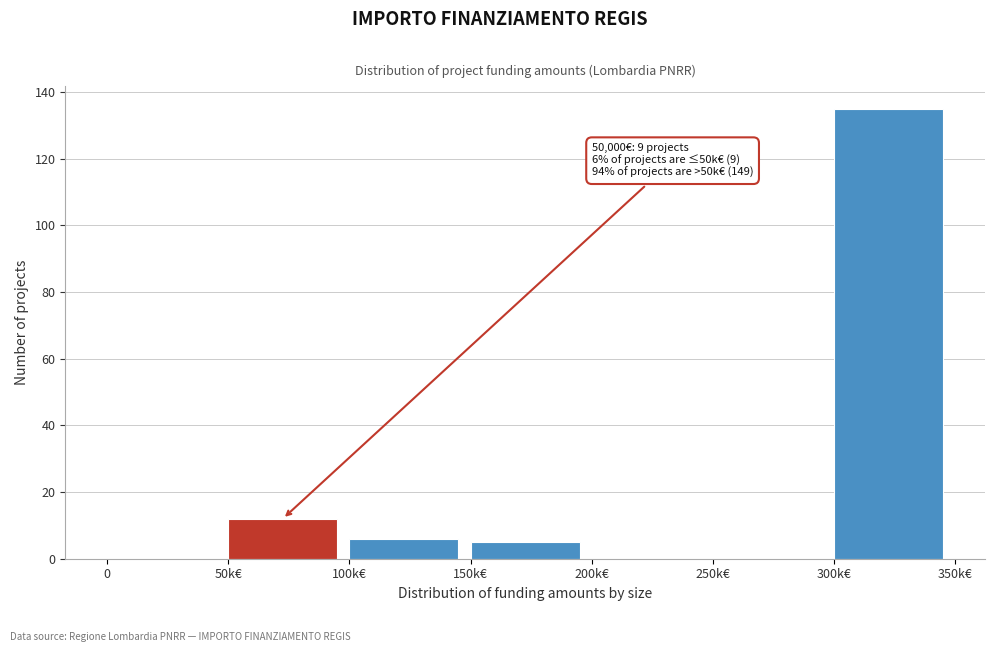

Reading left to right, list all the values displayed in this chart.

0=0	50k€=12	100k€=6	150k€=5	200k€=0	250k€=0	300k€=135